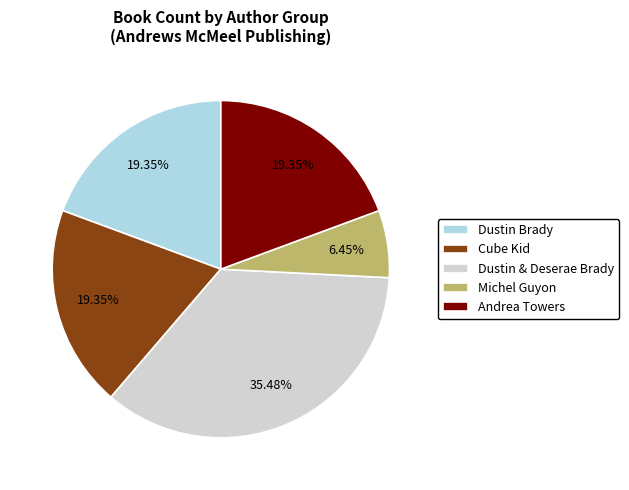

Between Michel Guyon and Andrea Towers, which is larger?

Andrea Towers